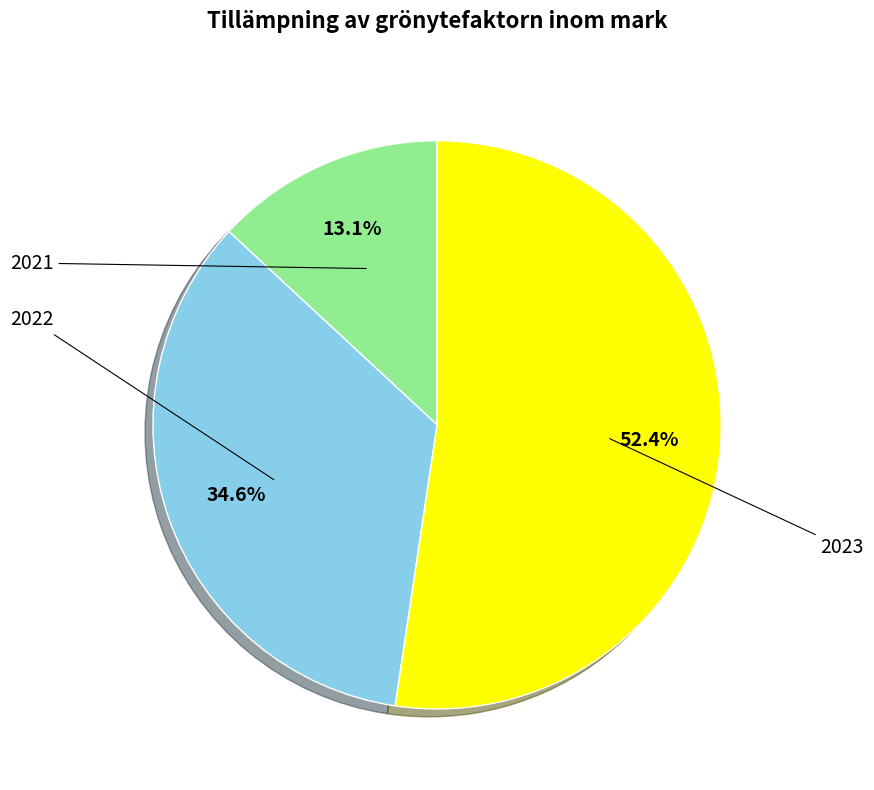

What is the total percentage of 2021 and 2022?

47.6%